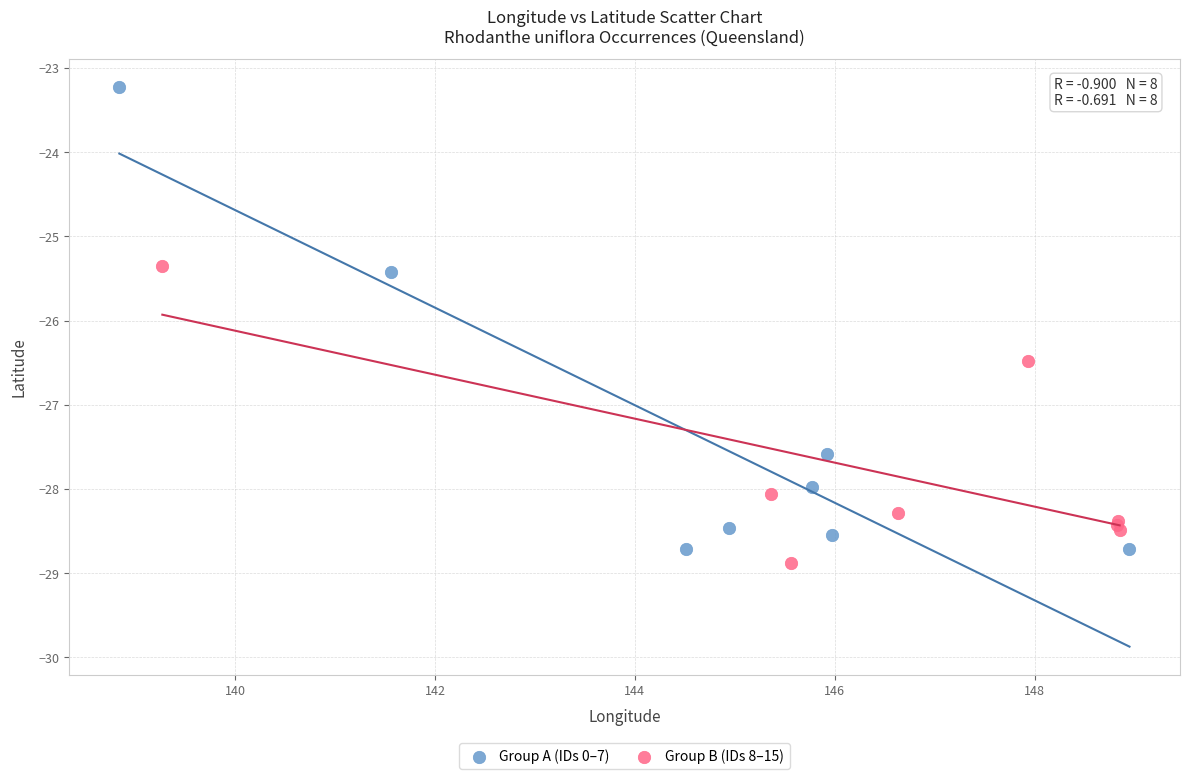

Which series has the largest Y range (max minus min)?

Group A (IDs 0–7)